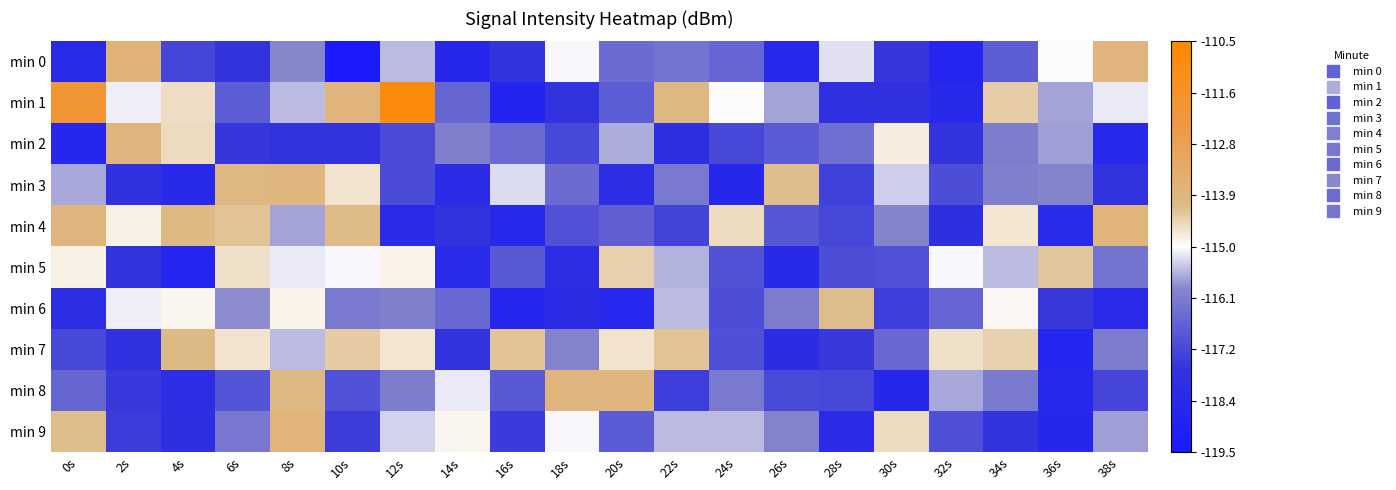

Reading left to right, list all the values displayed in this chart.

min 0: 0s=-118.3	2s=-113.7	4s=-117.3	6s=-117.7	8s=-115.9	10s=-119.4	12s=-115.5	14s=-118.5	16s=-117.6	18s=-115.0	20s=-116.5	22s=-116.3	24s=-116.6	26s=-118.4	28s=-115.2	30s=-117.6	32s=-118.7	34s=-116.8	36s=-115.0	38s=-113.8
min 1: 0s=-111.9	2s=-115.1	4s=-114.6	6s=-116.8	8s=-115.5	10s=-113.7	12s=-110.8	14s=-116.6	16s=-118.7	18s=-117.7	20s=-116.8	22s=-113.9	24s=-115.0	26s=-115.7	28s=-117.9	30s=-117.9	32s=-118.4	34s=-114.4	36s=-115.7	38s=-115.1
min 2: 0s=-118.6	2s=-113.8	4s=-114.5	6s=-117.6	8s=-117.8	10s=-117.8	12s=-117.2	14s=-116.1	16s=-116.5	18s=-117.2	20s=-115.6	22s=-118.0	24s=-117.2	26s=-116.9	28s=-116.4	30s=-114.8	32s=-117.7	34s=-116.1	36s=-115.7	38s=-118.5
min 3: 0s=-115.6	2s=-117.8	4s=-118.4	6s=-113.9	8s=-113.9	10s=-114.6	12s=-117.2	14s=-118.2	16s=-115.3	18s=-116.5	20s=-118.1	22s=-116.2	24s=-118.5	26s=-114.1	28s=-117.4	30s=-115.4	32s=-117.1	34s=-116.1	36s=-116.0	38s=-117.8
min 4: 0s=-113.8	2s=-114.8	4s=-114.0	6s=-114.2	8s=-115.7	10s=-114.1	12s=-118.2	14s=-117.7	16s=-118.5	18s=-117.1	20s=-116.7	22s=-117.3	24s=-114.5	26s=-116.9	28s=-117.3	30s=-116.0	32s=-118.0	34s=-114.7	36s=-118.3	38s=-113.8
min 5: 0s=-114.8	2s=-117.7	4s=-118.7	6s=-114.6	8s=-115.2	10s=-115.0	12s=-114.8	14s=-118.3	16s=-116.9	18s=-118.1	20s=-114.4	22s=-115.6	24s=-117.0	26s=-118.4	28s=-117.1	30s=-117.1	32s=-115.0	34s=-115.5	36s=-114.2	38s=-116.3
min 6: 0s=-118.1	2s=-115.1	4s=-114.9	6s=-115.9	8s=-114.8	10s=-116.2	12s=-116.1	14s=-116.5	16s=-118.6	18s=-118.1	20s=-118.5	22s=-115.5	24s=-117.1	26s=-116.1	28s=-114.1	30s=-117.4	32s=-116.6	34s=-114.9	36s=-117.5	38s=-118.3
min 7: 0s=-117.2	2s=-117.9	4s=-114.0	6s=-114.6	8s=-115.5	10s=-114.3	12s=-114.7	14s=-117.8	16s=-114.2	18s=-116.0	20s=-114.6	22s=-114.2	24s=-117.1	26s=-118.1	28s=-117.5	30s=-116.5	32s=-114.6	34s=-114.4	36s=-118.7	38s=-116.1
min 8: 0s=-116.6	2s=-117.6	4s=-118.1	6s=-117.0	8s=-114.0	10s=-117.1	12s=-116.1	14s=-115.2	16s=-116.9	18s=-113.8	20s=-113.9	22s=-117.4	24s=-116.2	26s=-117.2	28s=-117.3	30s=-118.5	32s=-115.6	34s=-116.2	36s=-118.4	38s=-117.3
min 9: 0s=-114.1	2s=-117.5	4s=-118.0	6s=-116.2	8s=-113.8	10s=-117.5	12s=-115.3	14s=-114.9	16s=-117.5	18s=-115.0	20s=-116.8	22s=-115.5	24s=-115.5	26s=-116.0	28s=-118.2	30s=-114.5	32s=-117.1	34s=-117.8	36s=-118.5	38s=-115.7